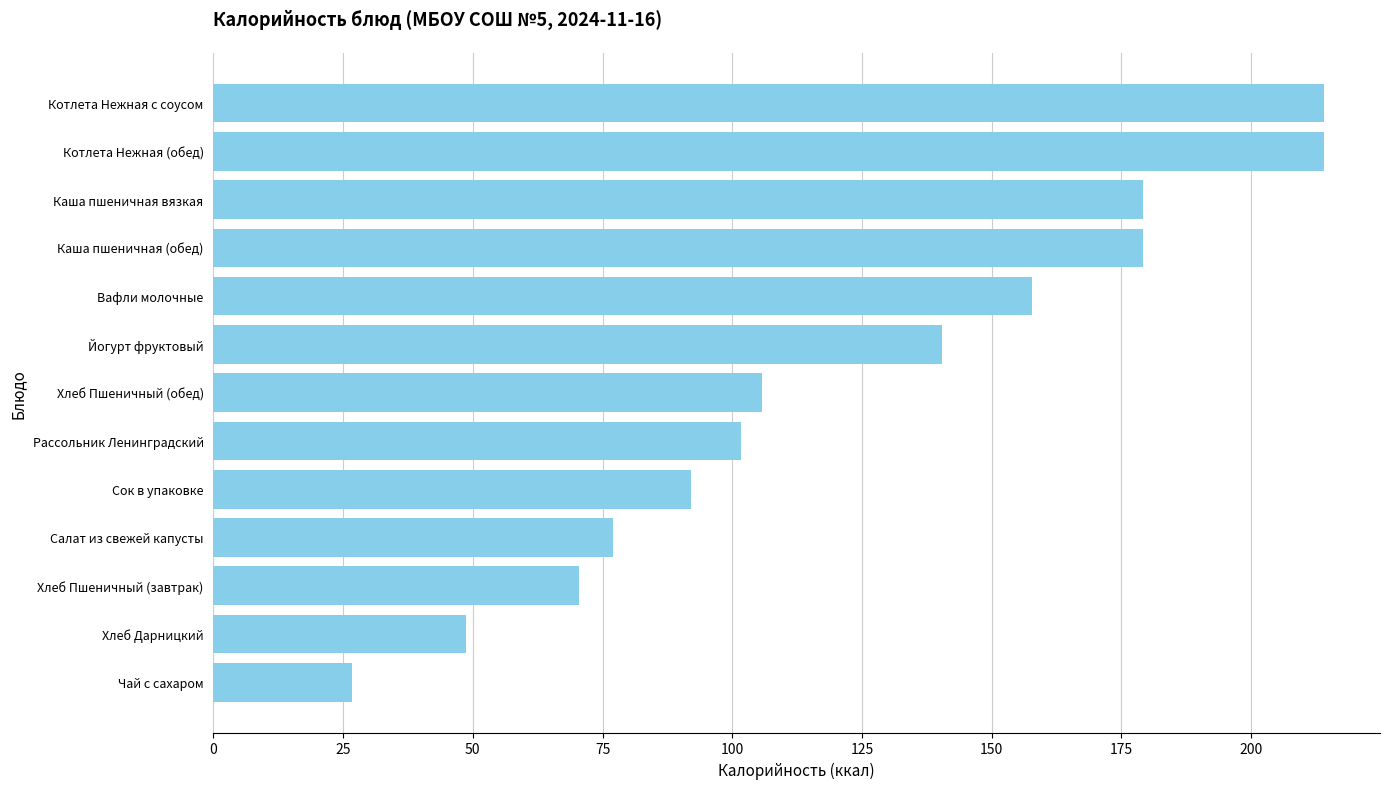

How many data points are less than 105?

6